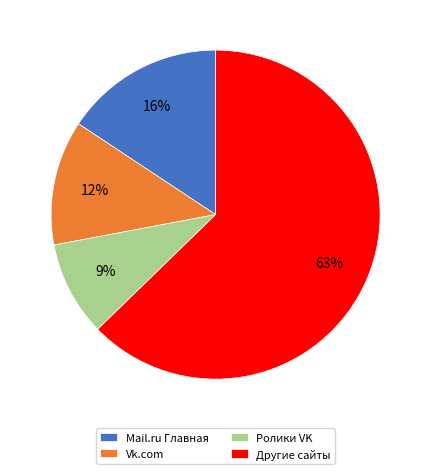

What is the largest slice in the pie chart?

Другие сайты